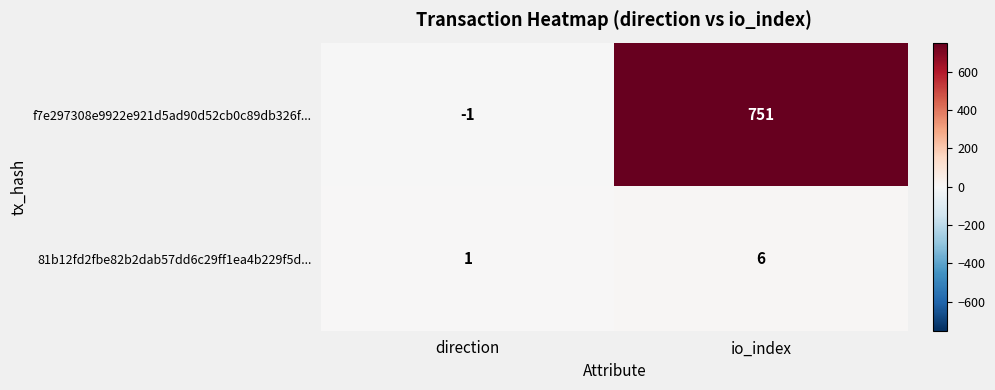

Which label corresponds to the smallest value in the chart?

direction